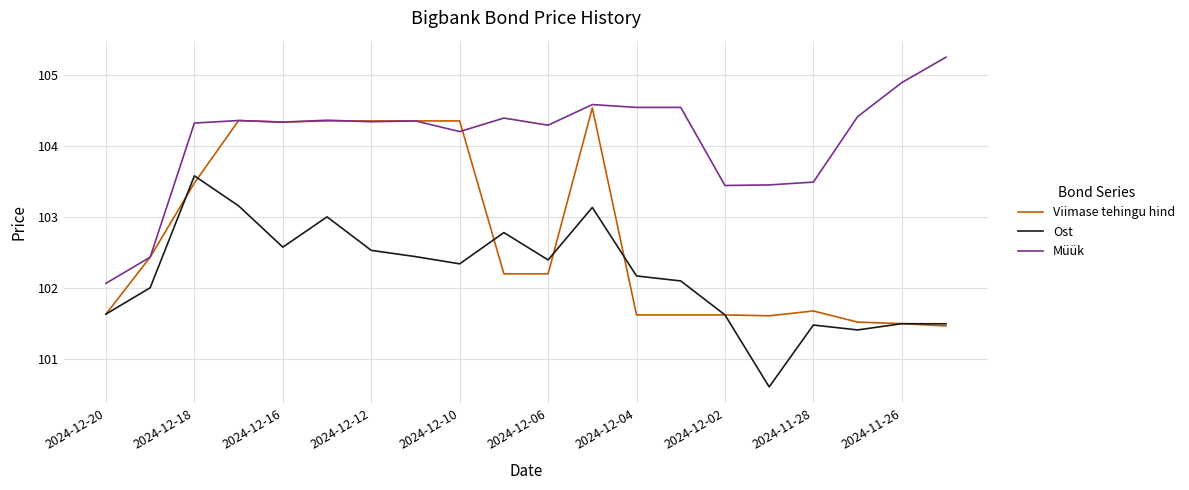

List the series in order of their overall mean, highest first.

Müük, Viimase tehingu hind, Ost